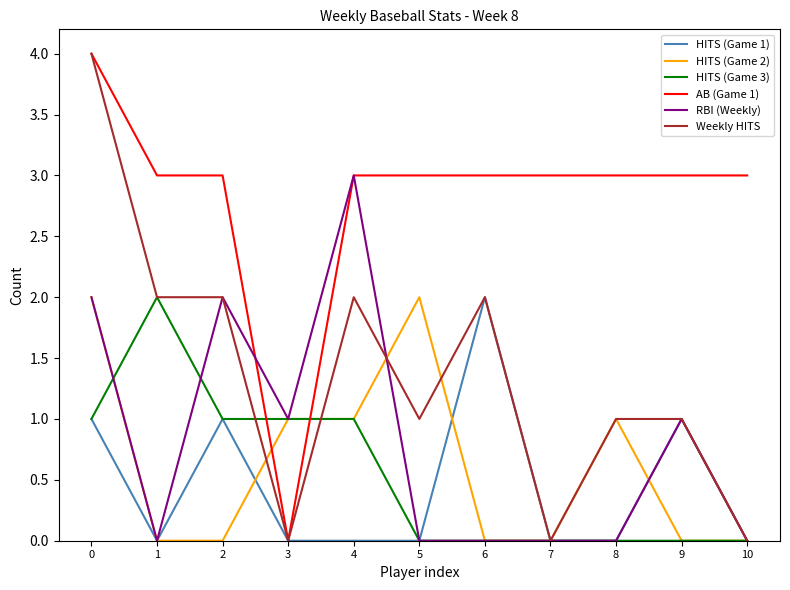

The HITS (Game 2) series shows 0 at 2. True or false?

True